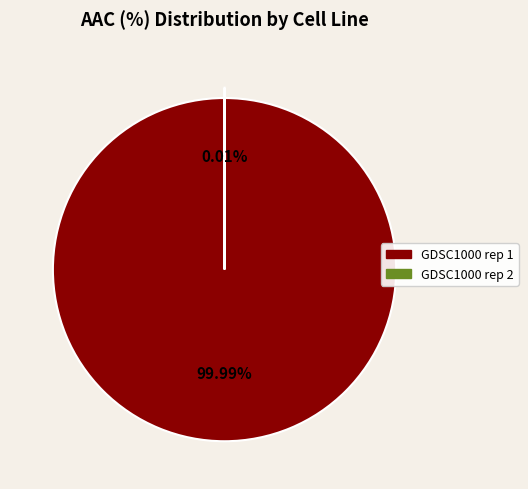

Which category has the smallest portion of the pie?

GDSC1000 rep 2